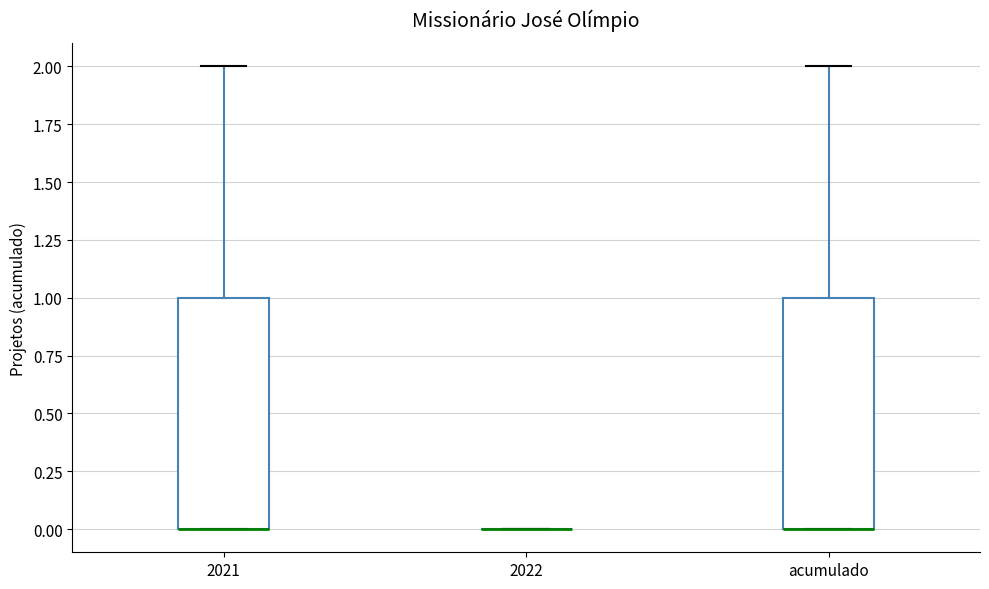

Reading left to right, transcribe this box plot: for each box, give where its median line is, the range the box spans, and where its two whiskers end, as read against the y-axis. The values are not printed on the chart, so give them approximately, as read against the axis.

2021: median 0 (drawn on the box's lower edge), box 0 to 1, whiskers 0 to 2
2022: box collapsed to a line at 0, whiskers 0 to 0
acumulado: median 0 (drawn on the box's lower edge), box 0 to 1, whiskers 0 to 2